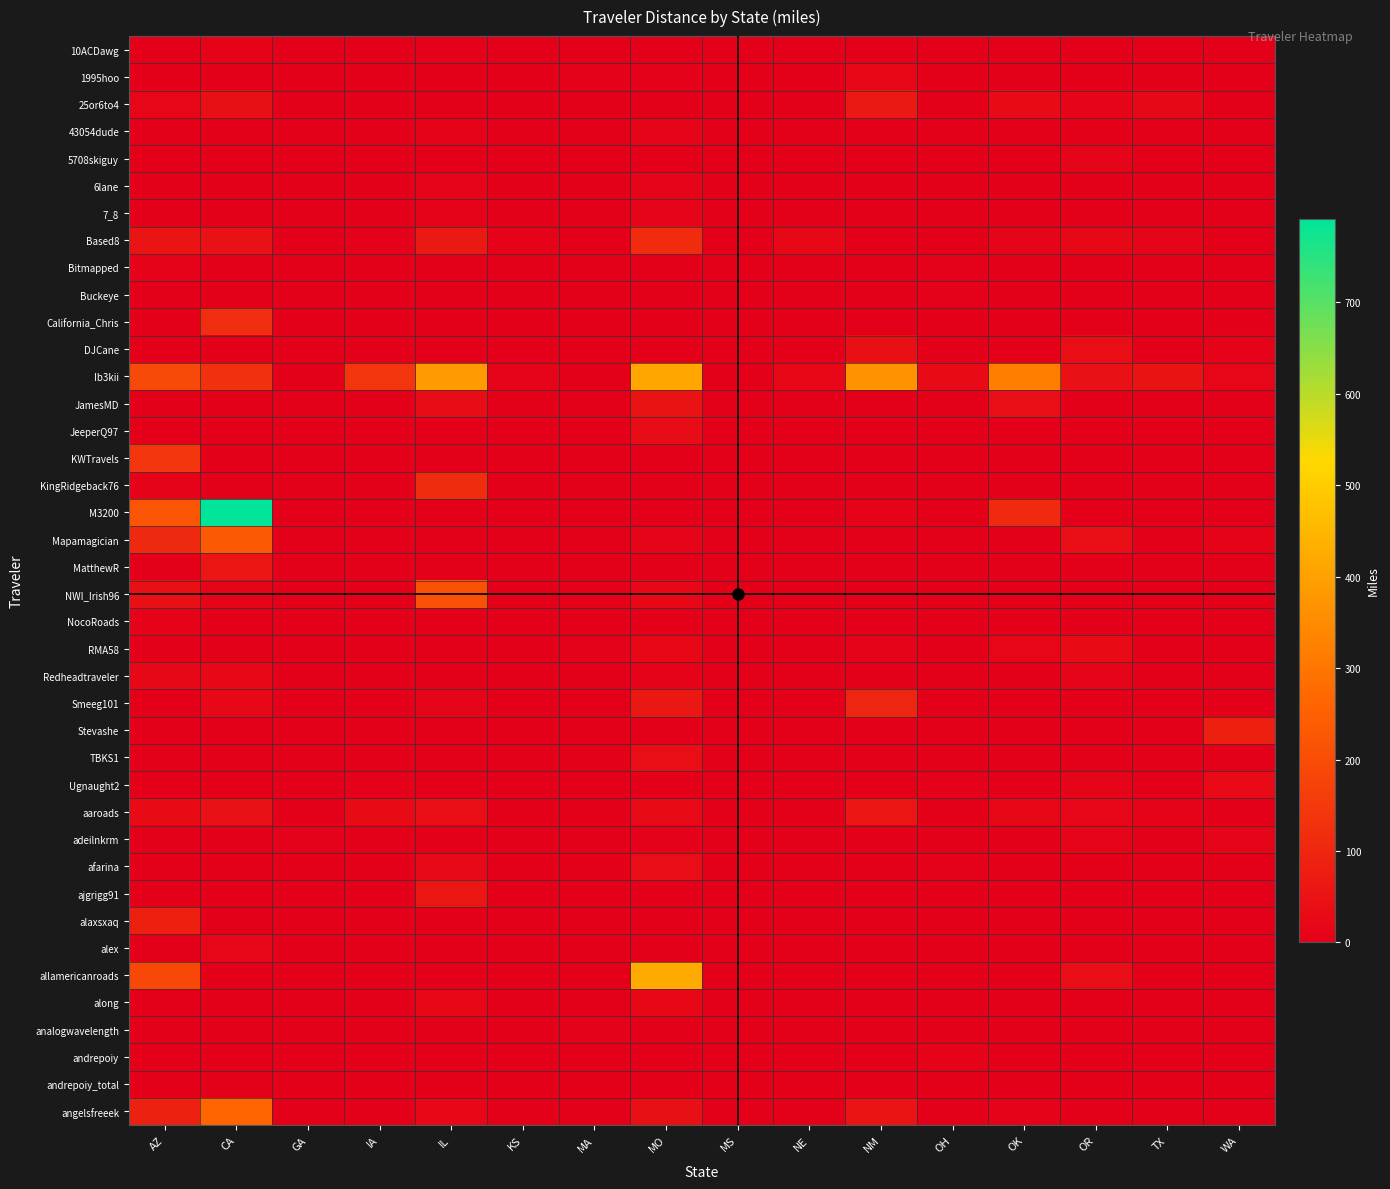

Reading left to right, list all the values displayed in this chart.

10ACDawg: AZ=0.0	CA=10.2	GA=0.0	IA=0.0	IL=5.5	KS=0.0	MA=0.0	MO=0.0	MS=0.0	NE=0.0	NM=0.0	OH=0.0	OK=0.5	OR=0.0	TX=0.0	WA=0.0
1995hoo: AZ=0.6	CA=0.0	GA=0.0	IA=0.0	IL=2.7	KS=0.0	MA=3.7	MO=3.1	MS=0.0	NE=0.0	NM=19.6	OH=0.0	OK=0.0	OR=0.0	TX=0.0	WA=0.0
25or6to4: AZ=18.5	CA=44.5	GA=0.0	IA=0.0	IL=0.0	KS=0.0	MA=0.0	MO=2.0	MS=0.0	NE=0.0	NM=65.6	OH=0.0	OK=26.9	OR=16.0	TX=23.7	WA=1.6
43054dude: AZ=0.0	CA=0.0	GA=0.0	IA=0.0	IL=8.6	KS=0.0	MA=0.0	MO=16.8	MS=0.0	NE=0.0	NM=0.0	OH=0.0	OK=0.0	OR=0.0	TX=0.0	WA=0.0
5708skiguy: AZ=0.0	CA=0.0	GA=0.0	IA=0.0	IL=0.0	KS=0.0	MA=0.0	MO=0.0	MS=0.0	NE=0.0	NM=0.0	OH=0.0	OK=0.0	OR=14.6	TX=0.0	WA=0.0
6lane: AZ=0.0	CA=0.0	GA=0.0	IA=0.0	IL=15.3	KS=0.0	MA=0.0	MO=12.3	MS=0.0	NE=0.0	NM=0.0	OH=0.0	OK=1.2	OR=0.0	TX=0.0	WA=0.0
7_8: AZ=0.0	CA=0.0	GA=0.0	IA=0.0	IL=8.8	KS=0.0	MA=0.0	MO=15.8	MS=0.0	NE=0.0	NM=0.0	OH=0.0	OK=0.0	OR=0.0	TX=0.0	WA=0.0
Based8: AZ=53.5	CA=46.9	GA=0.0	IA=3.2	IL=68.0	KS=6.8	MA=0.0	MO=114.3	MS=0.0	NE=19.9	NM=0.0	OH=0.0	OK=16.1	OR=24.1	TX=12.2	WA=0.0
Bitmapped: AZ=7.4	CA=0.0	GA=0.0	IA=0.0	IL=0.0	KS=0.0	MA=0.0	MO=0.0	MS=0.0	NE=0.0	NM=0.0	OH=4.3	OK=0.0	OR=0.0	TX=0.0	WA=0.0
Buckeye: AZ=0.0	CA=0.0	GA=0.0	IA=0.0	IL=0.0	KS=0.0	MA=0.0	MO=0.0	MS=0.0	NE=0.0	NM=0.0	OH=3.4	OK=0.0	OR=0.0	TX=0.0	WA=0.0
California_Chris: AZ=0.0	CA=118.0	GA=0.0	IA=0.0	IL=0.0	KS=0.0	MA=0.0	MO=0.0	MS=0.0	NE=0.0	NM=0.0	OH=0.0	OK=0.0	OR=0.0	TX=0.0	WA=0.0
DJCane: AZ=0.0	CA=1.6	GA=0.0	IA=0.0	IL=0.0	KS=0.0	MA=0.0	MO=0.0	MS=0.0	NE=0.0	NM=42.8	OH=0.0	OK=1.2	OR=37.8	TX=1.1	WA=8.1
Ib3kii: AZ=189.8	CA=127.2	GA=0.0	IA=138.2	IL=384.1	KS=12.9	MA=0.0	MO=413.0	MS=0.0	NE=21.2	NM=366.5	OH=29.4	OK=319.2	OR=46.7	TX=52.0	WA=18.1
JamesMD: AZ=0.0	CA=0.0	GA=0.0	IA=0.0	IL=33.2	KS=0.0	MA=0.0	MO=51.6	MS=0.0	NE=0.0	NM=0.0	OH=0.0	OK=38.5	OR=0.0	TX=0.0	WA=0.0
JeeperQ97: AZ=0.0	CA=0.0	GA=0.0	IA=0.0	IL=0.0	KS=0.0	MA=0.0	MO=33.7	MS=0.0	NE=0.0	NM=0.0	OH=0.0	OK=0.5	OR=0.0	TX=0.0	WA=0.0
KWTravels: AZ=138.5	CA=0.0	GA=0.0	IA=0.0	IL=0.0	KS=0.0	MA=0.0	MO=0.0	MS=0.0	NE=0.0	NM=0.0	OH=0.0	OK=0.0	OR=0.0	TX=0.0	WA=0.0
KingRidgeback76: AZ=8.4	CA=0.0	GA=0.0	IA=0.0	IL=114.4	KS=0.0	MA=0.0	MO=0.6	MS=0.0	NE=0.0	NM=0.0	OH=0.0	OK=0.0	OR=0.0	TX=0.0	WA=0.0
M3200: AZ=222.0	CA=791.4	GA=0.0	IA=0.0	IL=1.0	KS=0.0	MA=0.0	MO=0.0	MS=0.0	NE=0.0	NM=10.2	OH=2.1	OK=110.8	OR=0.0	TX=0.0	WA=1.3
Mapamagician: AZ=108.2	CA=231.7	GA=0.0	IA=0.0	IL=0.0	KS=0.0	MA=0.0	MO=12.3	MS=0.0	NE=0.0	NM=0.0	OH=0.0	OK=0.0	OR=37.7	TX=0.0	WA=9.9
MatthewR: AZ=0.0	CA=59.0	GA=0.0	IA=0.0	IL=0.0	KS=0.0	MA=0.0	MO=0.0	MS=0.0	NE=0.0	NM=0.0	OH=0.0	OK=0.0	OR=0.0	TX=0.0	WA=0.0
NWI_Irish96: AZ=42.0	CA=15.3	GA=0.0	IA=2.9	IL=211.4	KS=0.0	MA=3.7	MO=18.9	MS=0.0	NE=0.0	NM=0.0	OH=0.0	OK=1.2	OR=0.0	TX=0.0	WA=0.0
NocoRoads: AZ=9.2	CA=1.2	GA=0.0	IA=0.0	IL=0.0	KS=0.0	MA=0.0	MO=0.0	MS=0.0	NE=0.0	NM=0.0	OH=0.0	OK=0.0	OR=0.0	TX=1.1	WA=0.0
RMA58: AZ=0.0	CA=0.0	GA=0.0	IA=0.0	IL=2.7	KS=2.5	MA=3.7	MO=20.9	MS=0.0	NE=0.0	NM=7.1	OH=0.0	OK=17.8	OR=31.8	TX=0.0	WA=0.0
Redheadtraveler: AZ=24.5	CA=18.8	GA=0.0	IA=2.6	IL=0.1	KS=0.0	MA=0.0	MO=7.8	MS=0.0	NE=0.0	NM=0.0	OH=0.0	OK=0.0	OR=16.0	TX=0.0	WA=0.0
Smeeg101: AZ=0.0	CA=18.8	GA=0.0	IA=0.0	IL=12.1	KS=0.0	MA=0.0	MO=63.1	MS=0.0	NE=0.0	NM=98.8	OH=0.0	OK=0.0	OR=1.2	TX=0.0	WA=1.1
Stevashe: AZ=0.0	CA=1.5	GA=0.0	IA=0.0	IL=0.0	KS=0.0	MA=0.0	MO=0.0	MS=0.0	NE=0.0	NM=0.0	OH=0.0	OK=0.0	OR=0.0	TX=0.0	WA=80.6
TBKS1: AZ=0.0	CA=0.0	GA=0.0	IA=0.0	IL=0.0	KS=0.0	MA=0.0	MO=37.2	MS=0.0	NE=0.0	NM=0.0	OH=0.0	OK=0.0	OR=0.0	TX=0.0	WA=0.0
Ugnaught2: AZ=0.0	CA=2.8	GA=0.0	IA=5.5	IL=0.0	KS=0.0	MA=0.0	MO=0.0	MS=0.0	NE=0.0	NM=0.0	OH=4.1	OK=0.0	OR=16.0	TX=0.0	WA=28.1
aaroads: AZ=29.5	CA=45.1	GA=0.0	IA=30.1	IL=38.1	KS=0.0	MA=0.0	MO=29.3	MS=0.0	NE=0.0	NM=59.7	OH=0.0	OK=19.1	OR=17.2	TX=10.8	WA=0.0
adeilnkrm: AZ=0.0	CA=0.0	GA=5.4	IA=0.0	IL=2.9	KS=0.0	MA=0.0	MO=3.2	MS=0.0	NE=0.0	NM=0.0	OH=0.0	OK=0.0	OR=16.0	TX=0.0	WA=11.1
afarina: AZ=0.0	CA=0.0	GA=0.0	IA=0.0	IL=25.6	KS=0.0	MA=0.0	MO=34.6	MS=0.0	NE=0.0	NM=0.0	OH=4.5	OK=0.7	OR=0.0	TX=2.6	WA=0.0
ajgrigg91: AZ=0.0	CA=0.0	GA=0.0	IA=0.0	IL=59.1	KS=0.0	MA=0.0	MO=0.0	MS=0.0	NE=0.0	NM=0.0	OH=0.0	OK=0.0	OR=0.0	TX=0.0	WA=0.0
alaxsxaq: AZ=80.6	CA=0.0	GA=0.0	IA=0.0	IL=0.0	KS=0.0	MA=0.0	MO=0.0	MS=0.0	NE=0.0	NM=0.9	OH=0.0	OK=0.0	OR=0.0	TX=0.0	WA=0.0
alex: AZ=0.0	CA=17.0	GA=0.0	IA=0.0	IL=0.0	KS=0.0	MA=0.0	MO=0.0	MS=0.0	NE=0.0	NM=0.0	OH=0.0	OK=0.0	OR=0.0	TX=0.0	WA=1.2
allamericanroads: AZ=187.8	CA=0.4	GA=0.0	IA=0.0	IL=0.3	KS=0.0	MA=0.0	MO=421.7	MS=0.0	NE=0.0	NM=0.0	OH=0.0	OK=0.0	OR=38.9	TX=0.0	WA=0.0
along: AZ=0.0	CA=0.0	GA=0.0	IA=0.0	IL=19.5	KS=0.0	MA=0.0	MO=18.8	MS=0.0	NE=0.0	NM=0.0	OH=0.0	OK=0.0	OR=0.0	TX=0.0	WA=0.0
analogwavelength: AZ=0.0	CA=2.3	GA=0.0	IA=0.0	IL=0.0	KS=0.0	MA=3.7	MO=0.0	MS=0.0	NE=0.0	NM=0.0	OH=0.0	OK=0.0	OR=0.0	TX=0.0	WA=0.0
andrepoiy: AZ=0.0	CA=0.0	GA=0.0	IA=0.0	IL=0.0	KS=0.0	MA=0.0	MO=0.0	MS=0.0	NE=0.0	NM=0.0	OH=8.5	OK=0.0	OR=0.0	TX=0.0	WA=0.0
andrepoiy_total: AZ=0.0	CA=0.9	GA=0.0	IA=0.0	IL=0.0	KS=0.0	MA=0.0	MO=0.0	MS=0.0	NE=0.0	NM=0.0	OH=0.0	OK=0.0	OR=0.0	TX=0.0	WA=0.0
angelsfreeek: AZ=87.5	CA=261.3	GA=0.0	IA=0.0	IL=19.8	KS=0.0	MA=0.0	MO=43.1	MS=0.0	NE=0.0	NM=55.4	OH=2.1	OK=7.8	OR=0.0	TX=0.0	WA=0.0